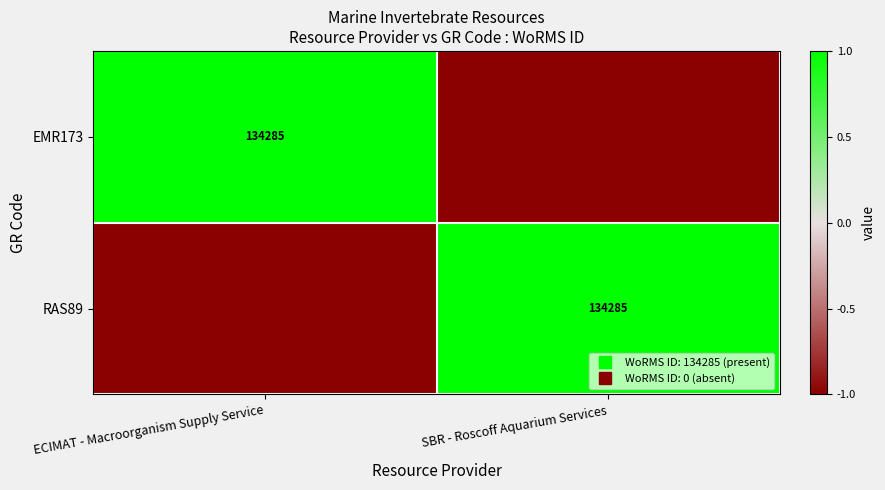

List the labels in order of RAS89 value, smallest first.

ECIMAT - Macroorganism Supply Service, SBR - Roscoff Aquarium Services